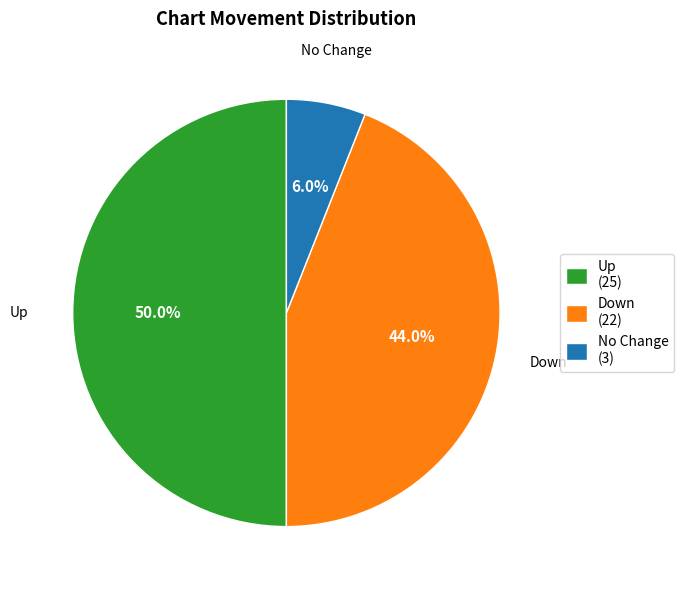

What percentage is NOT represented by Up (25)?

50.0%